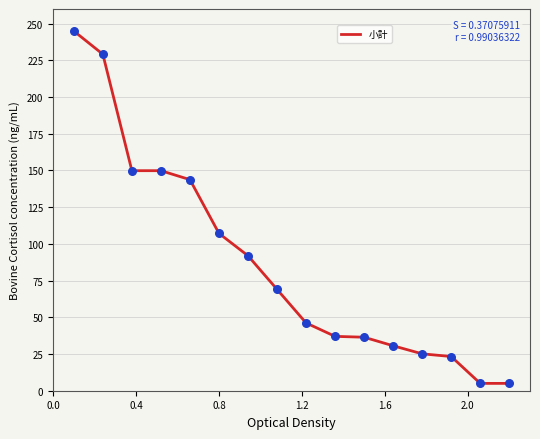

What is the greatest value displayed?

245.0